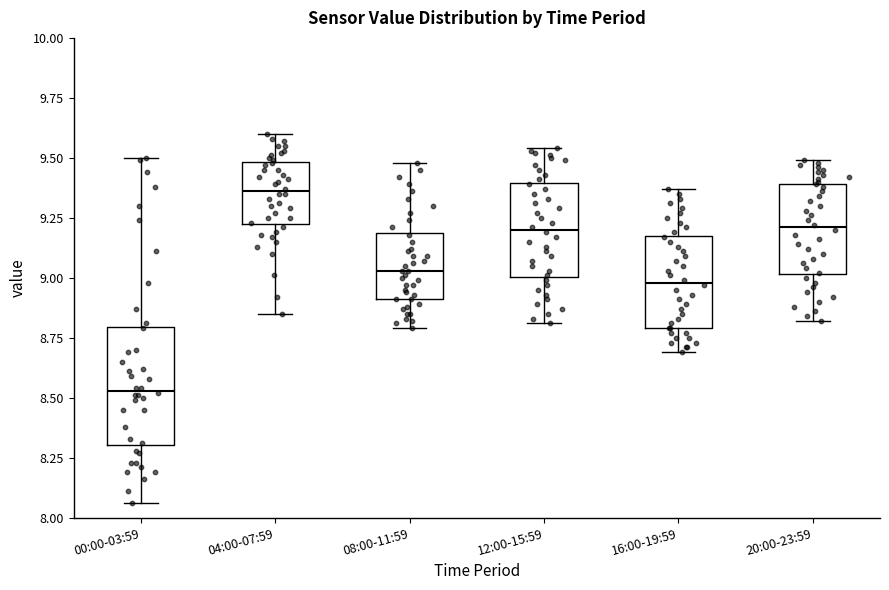

Reading left to right, transcribe this box plot: for each box, give where its median line is, the range the box spans, and where its two whiskers end, as read against the y-axis. The values are not printed on the chart, so give them approximately, as read against the axis.

00:00-03:59: median 8.55, box 8.30 to 8.80, whiskers 8.05 to 9.50
04:00-07:59: median 9.35, box 9.25 to 9.50, whiskers 8.85 to 9.60
08:00-11:59: median 9.05, box 8.90 to 9.20, whiskers 8.80 to 9.50
12:00-15:59: median 9.20, box 9.00 to 9.40, whiskers 8.80 to 9.55
16:00-19:59: median 9.00, box 8.80 to 9.20, whiskers 8.70 to 9.35
20:00-23:59: median 9.20, box 9.00 to 9.40, whiskers 8.80 to 9.50